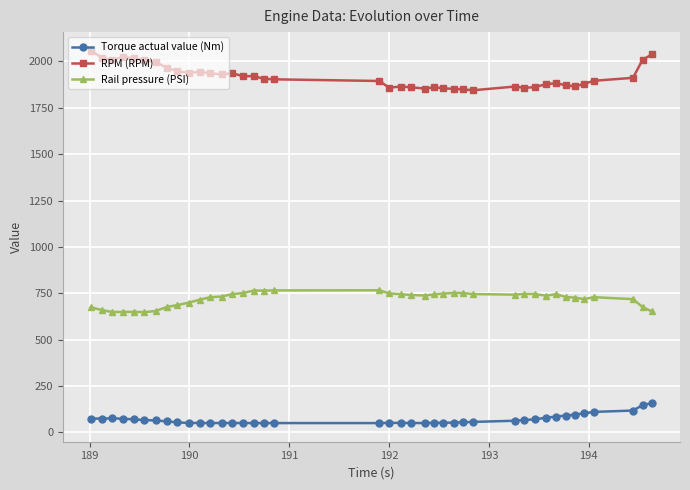

What is the difference between the maximum and second lowest values in the Rail pressure (PSI) series?

117.0